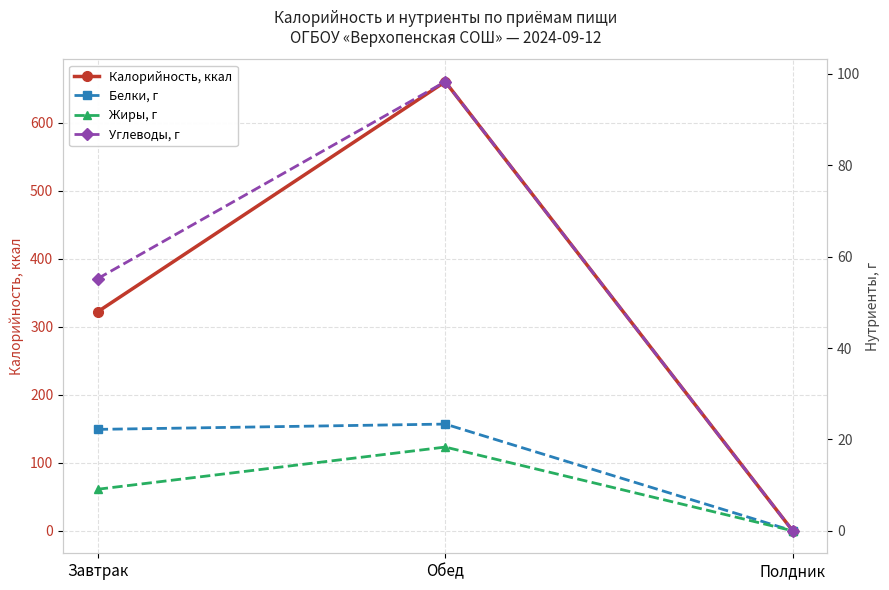

Reading left to right, what are all the values shown in this chart?

Калорийность, ккал: Завтрак=322.0	Обед=660.0	Полдник=0.0
Белки, г: Завтрак=22.2	Обед=23.4	Полдник=0.0
Жиры, г: Завтрак=9.1	Обед=18.3	Полдник=0.0
Углеводы, г: Завтрак=55.2	Обед=98.3	Полдник=0.0